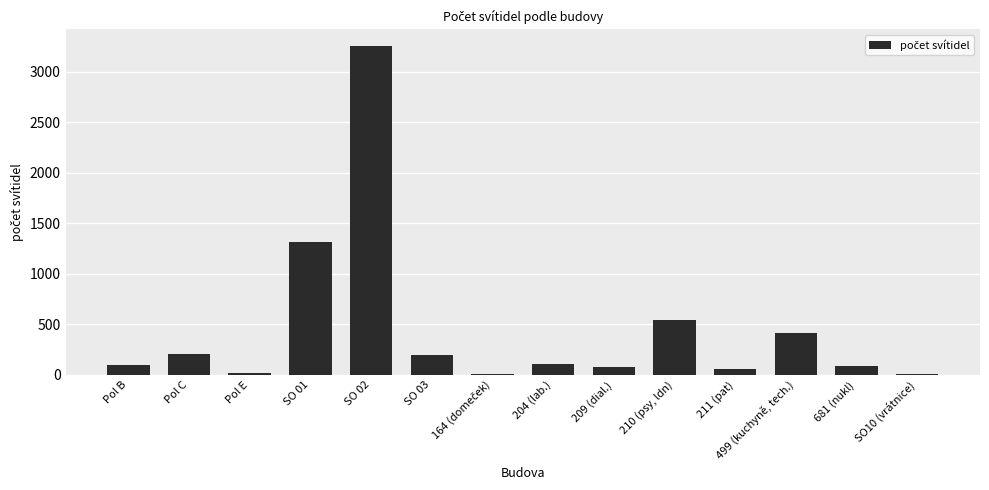

Where is the data nearest to the value 1630?

SO 01